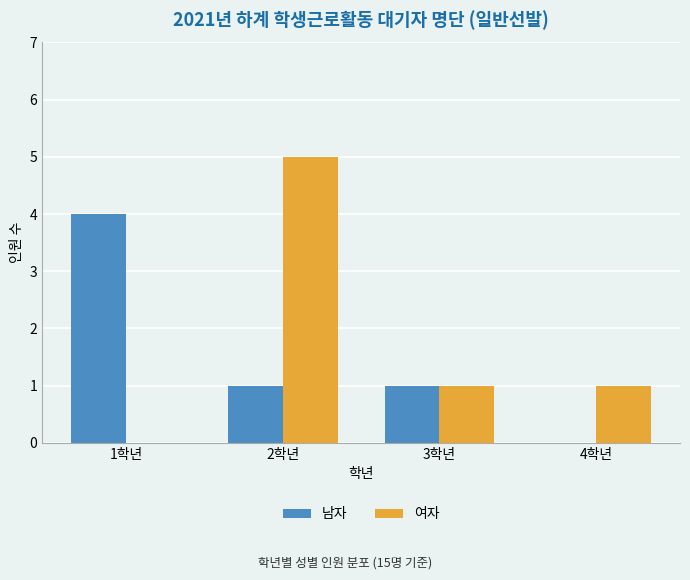

Reading left to right, extract all data points from this chart.

남자: 4	1	1	0
여자: 0	5	1	1